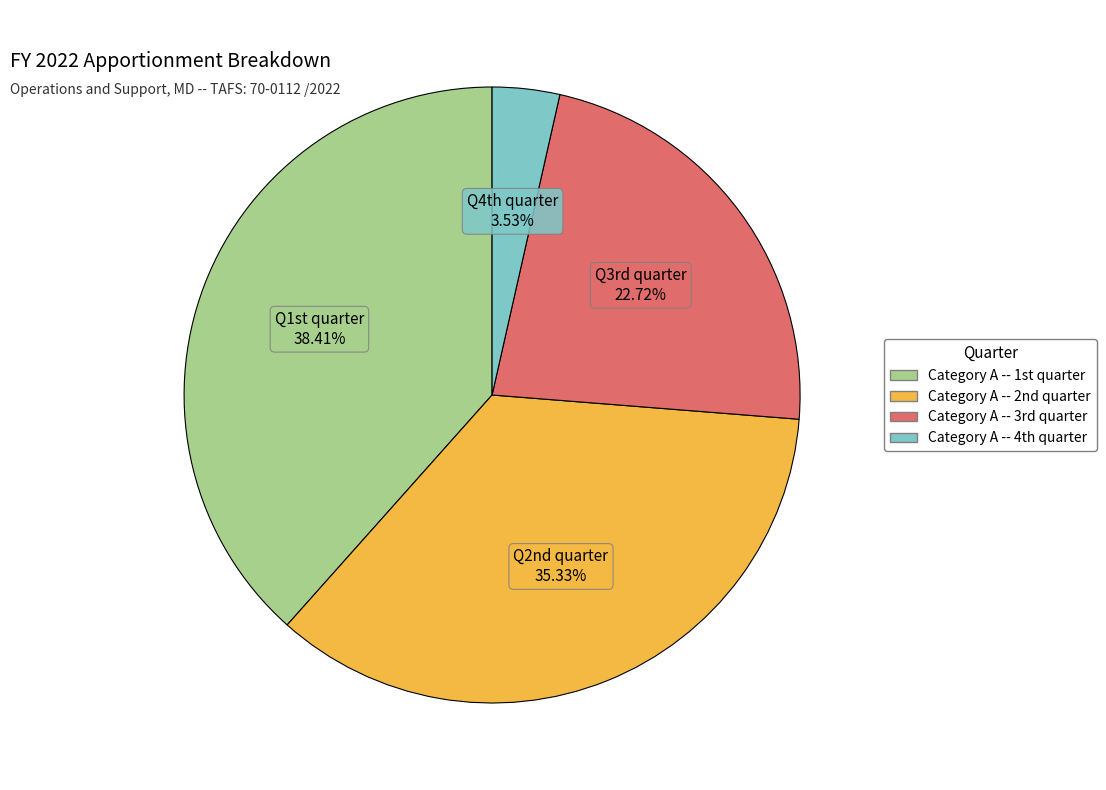

Which slice is the smallest?

Category A -- 4th quarter